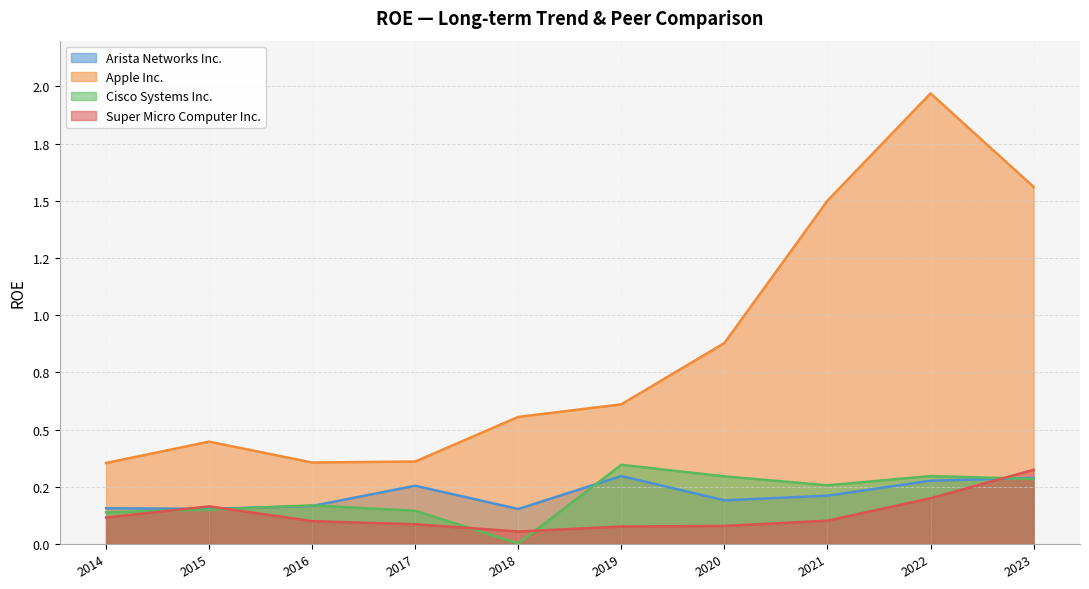

Is it true that Super Micro Computer Inc. equals 0.1 at 2021?

True